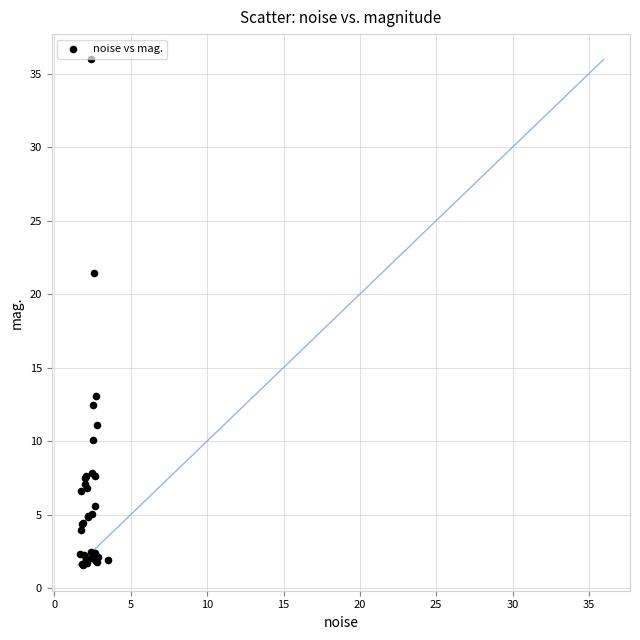

What Y value in the scatter plot is closest to 18?

21.5